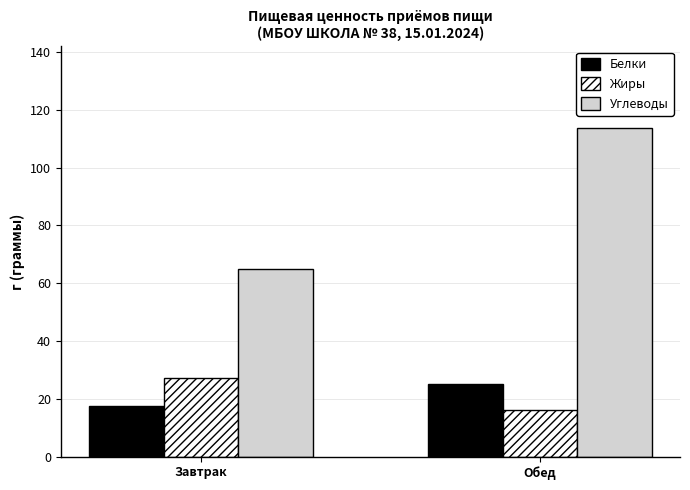

What is the sum of the Жиры values at Обед and Завтрак?

43.3